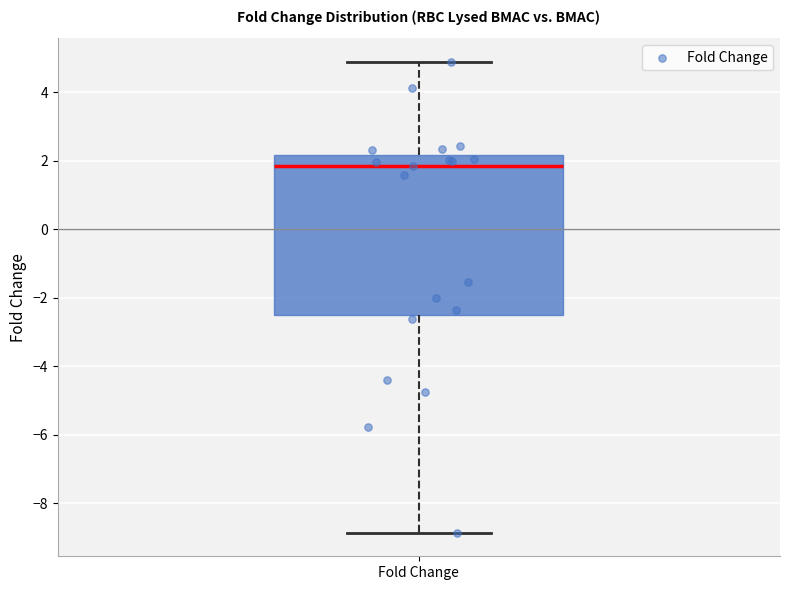

Where does the upper whisker of the box for Fold Change end on the y-axis? The values are not printed on the chart, so give them approximately, as read against the axis.

4.8